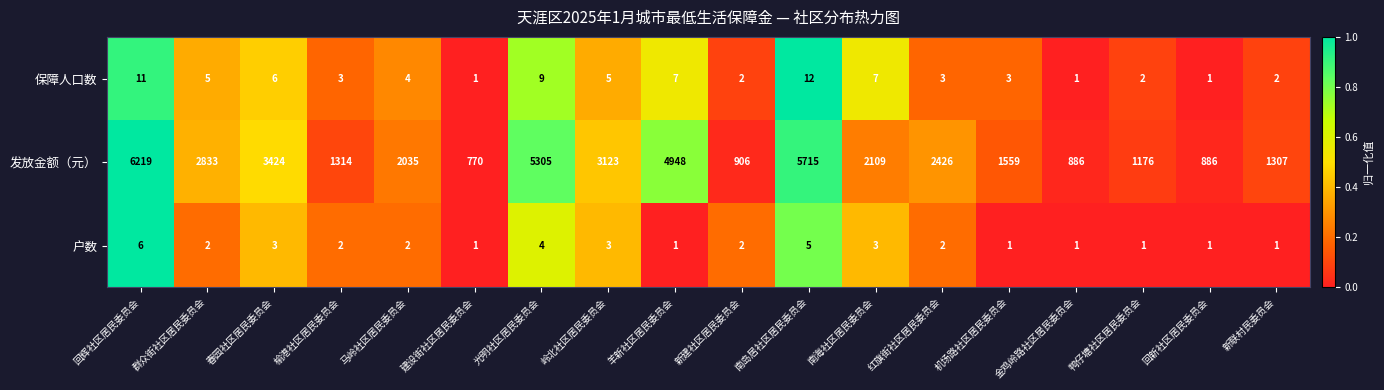

What is the sum of the 户数 values at 羊新社区居民委员会 and 南岛居社区居民委员会?

6